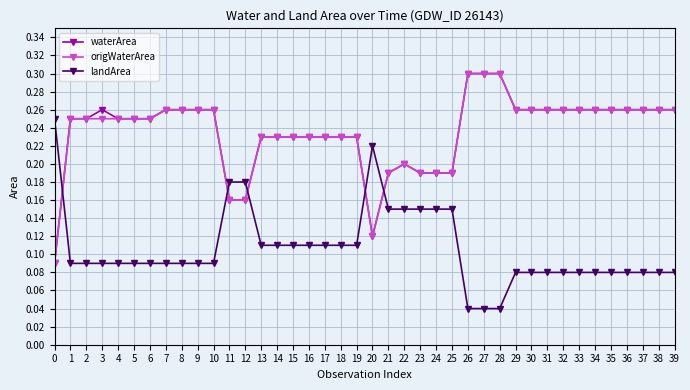

How many landArea values are between 0 and 1?

40